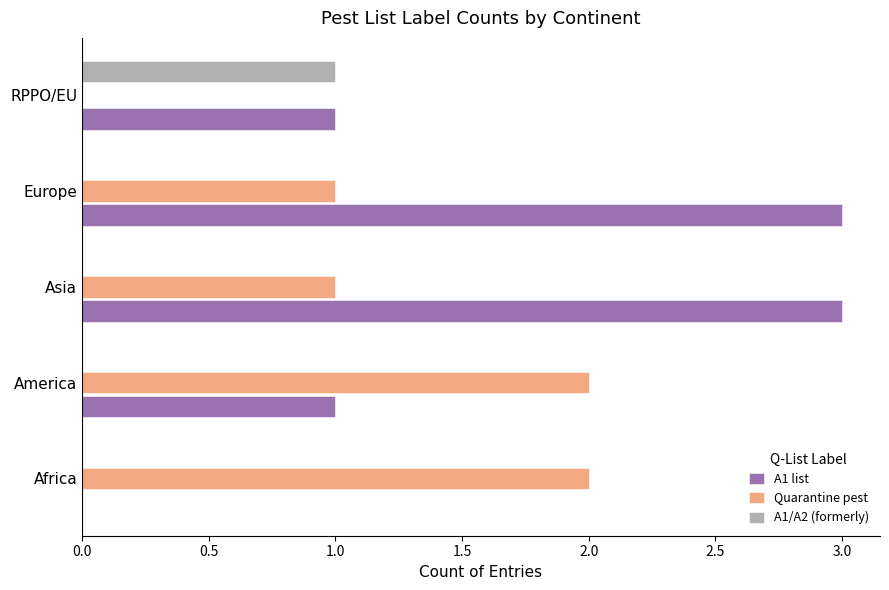

Which series has the largest total across all categories?

A1 list